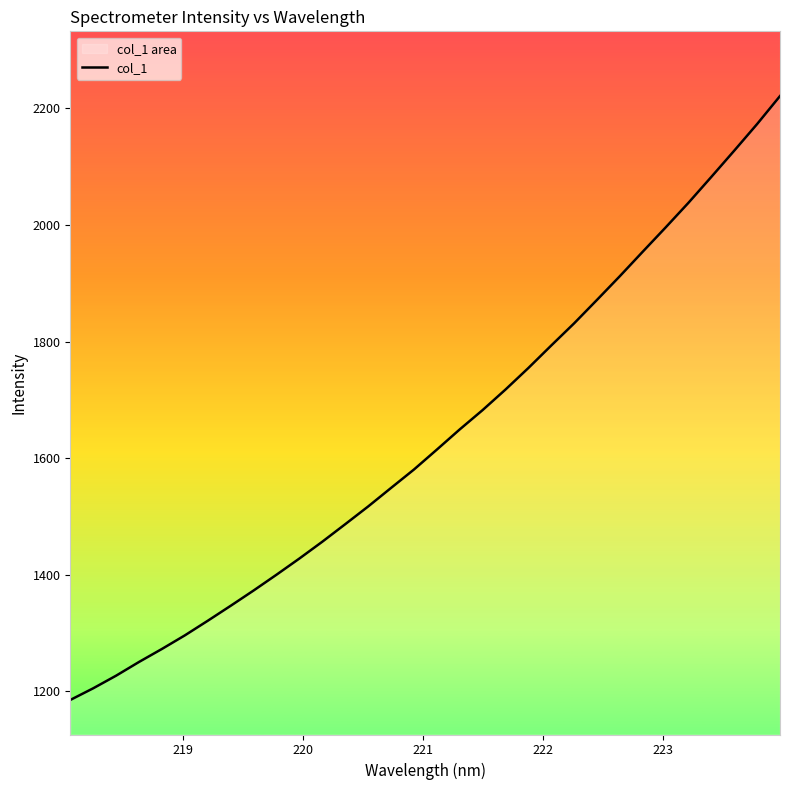

What is the difference between the second highest and minimum values?

988.2